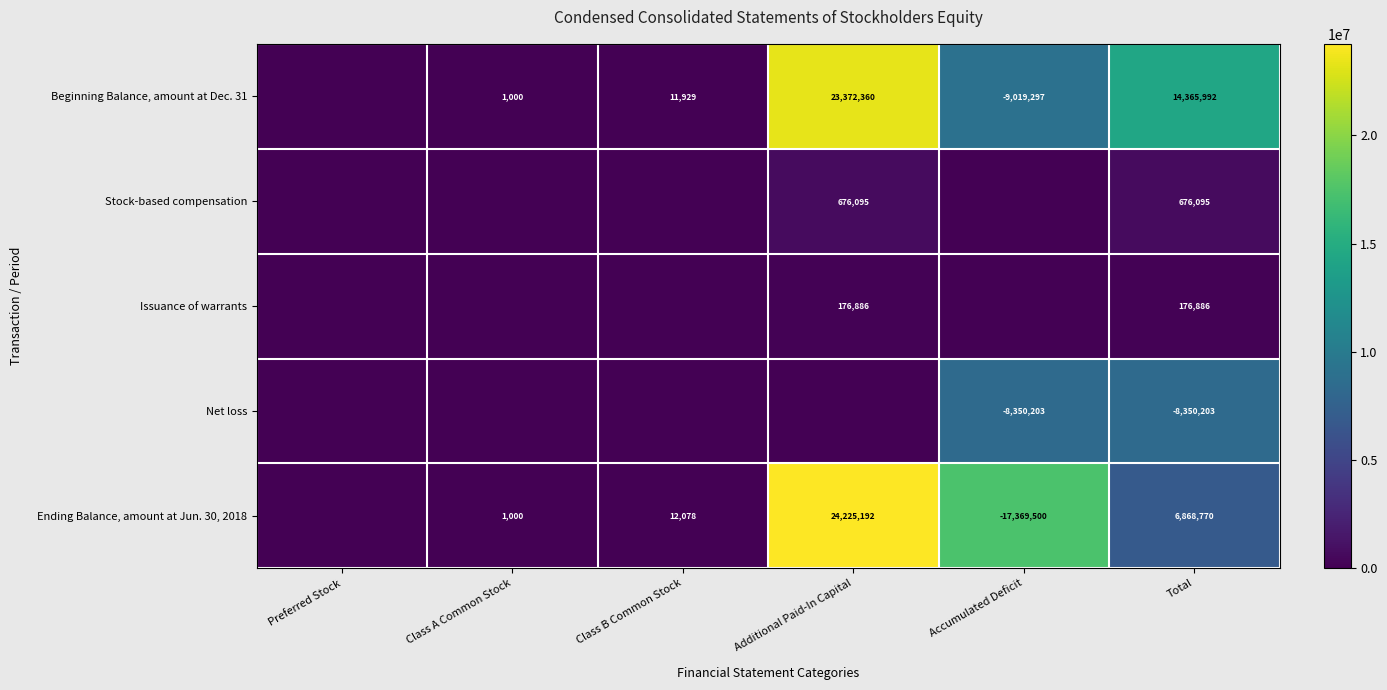

What is the total value across all series at Total?

13737540